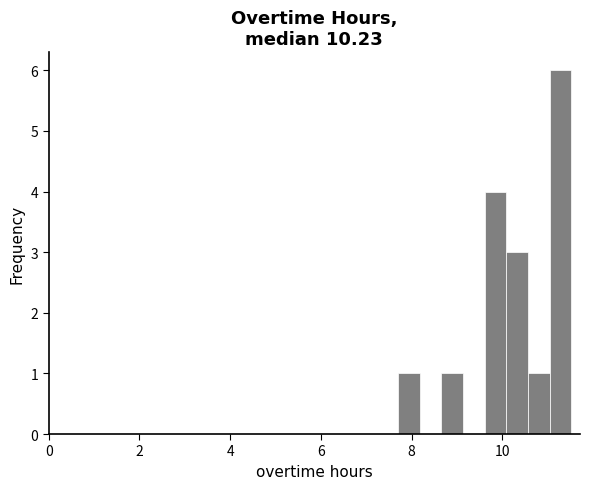

Read against the x-axis, roughly where is the centre of the tallest bar?

11.2